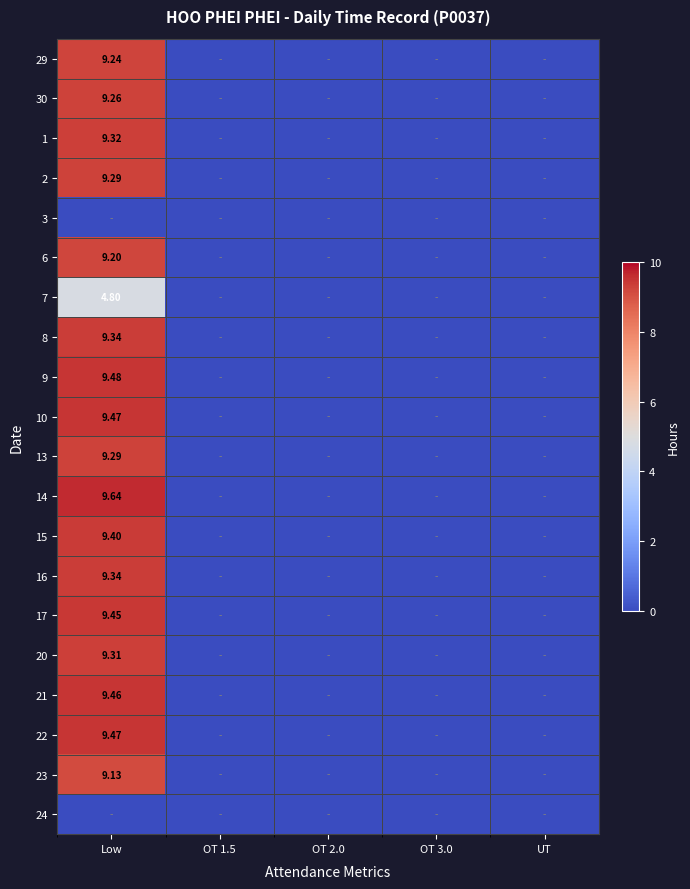

What is the sum of all 1 values?

9.3